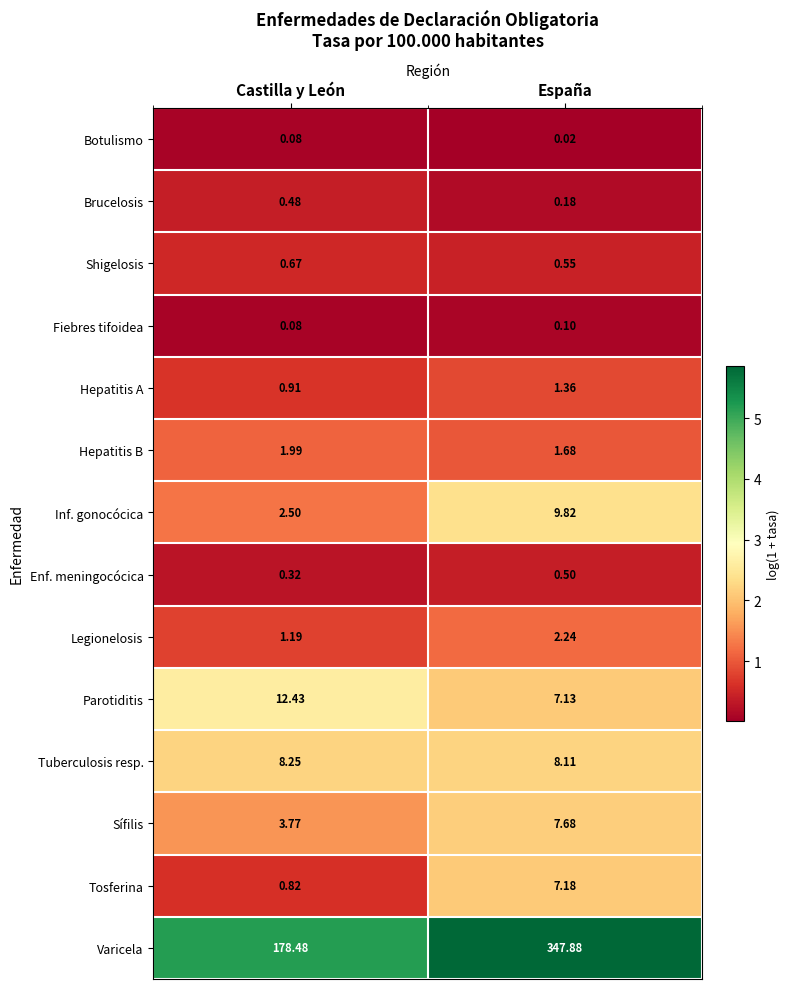

At which label is Legionelosis closest to 1?

Castilla y León